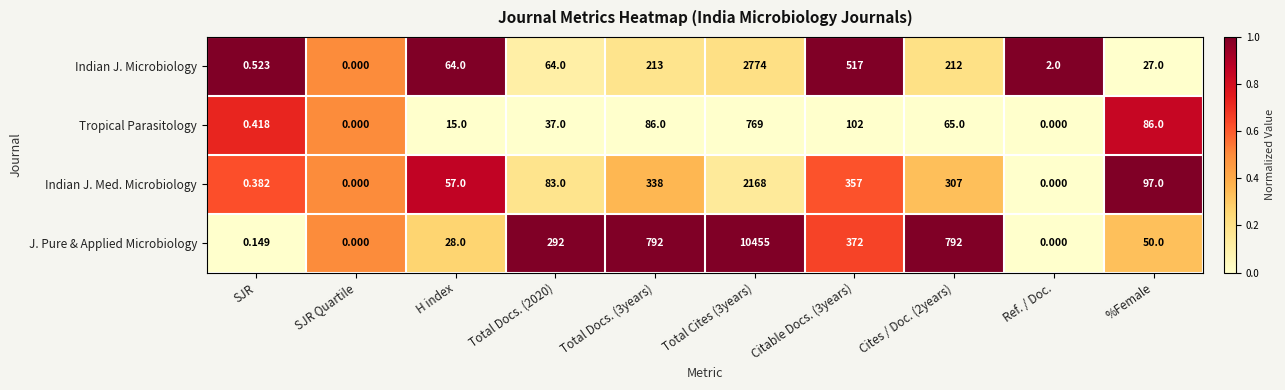

Is the value of Indian J. Med. Microbiology at %Female greater than the value of Indian J. Microbiology at SJR Quartile?

Yes